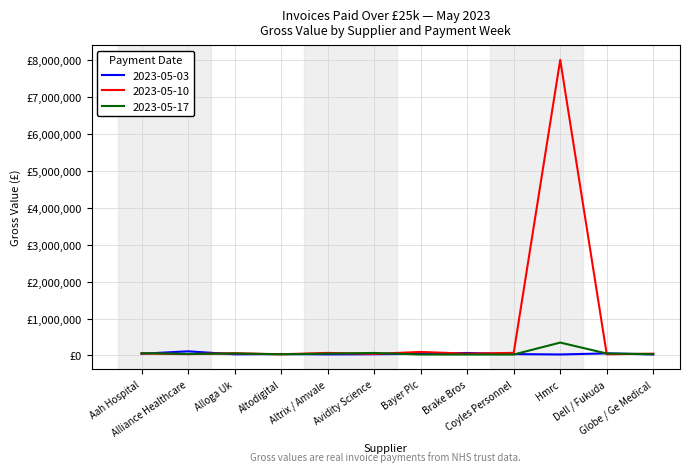

What are all the series names shown in the legend?

2023-05-03, 2023-05-10, 2023-05-17